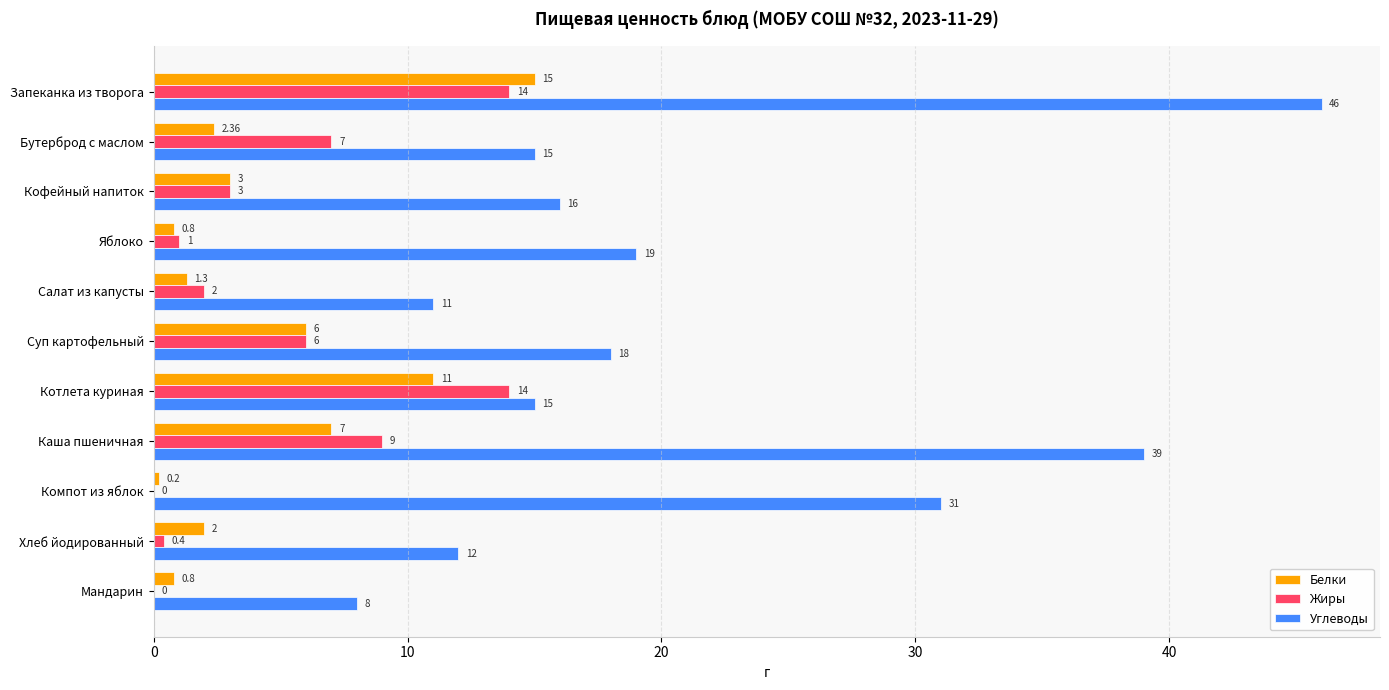

Which series has the largest total across all categories?

Углеводы